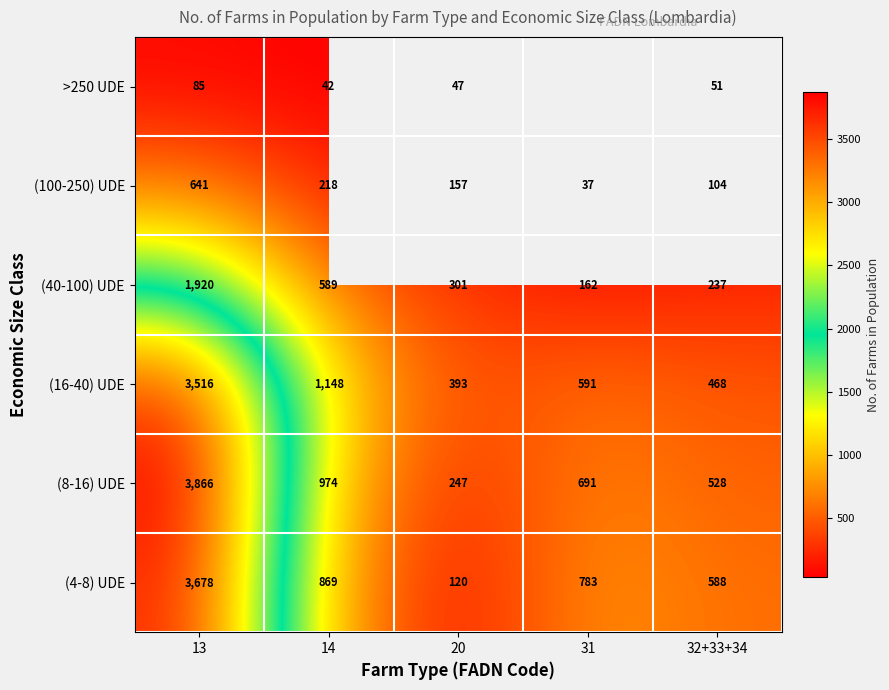

Which label corresponds to the largest value in the chart?

13